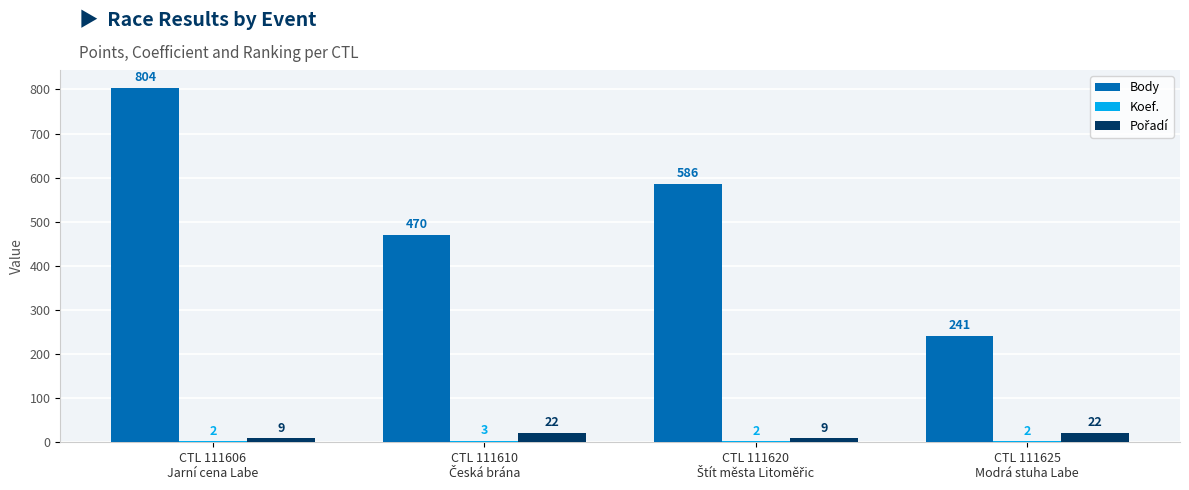

Which series has the largest total across all categories?

Body